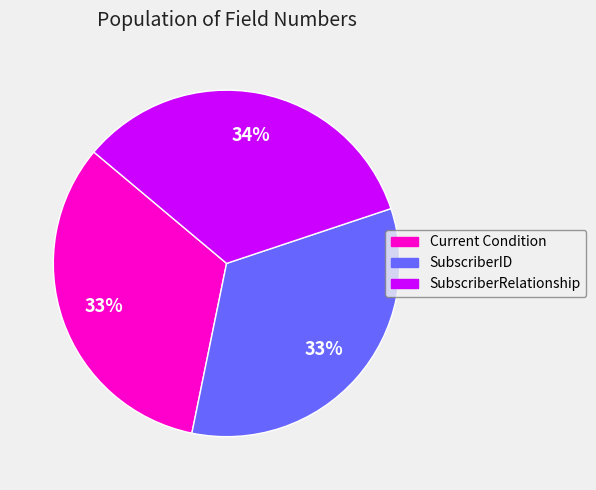

What is the ratio of the value at SubscriberRelationship to the value at SubscriberID?

1.0